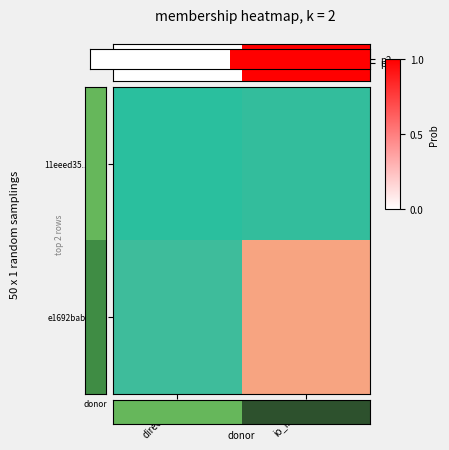

Reading right to left, list all the values displayed in this chart.

11eeed35...885: io_index=0.0	direction=0.0
e1692bab...b1: io_index=1.0	direction=0.1